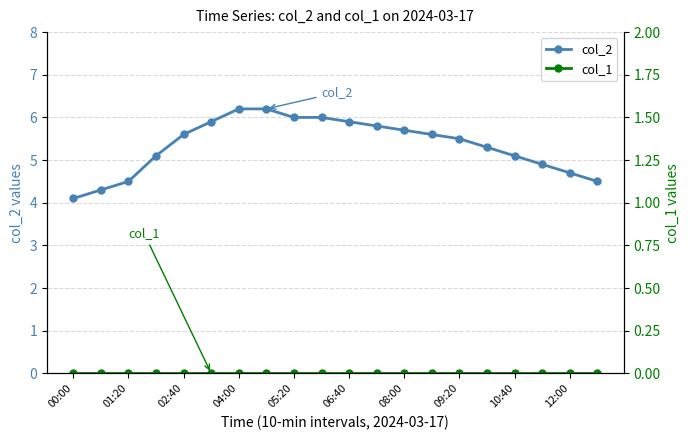

The value of col_2 at 04:00 is 2.0. True or false?

False